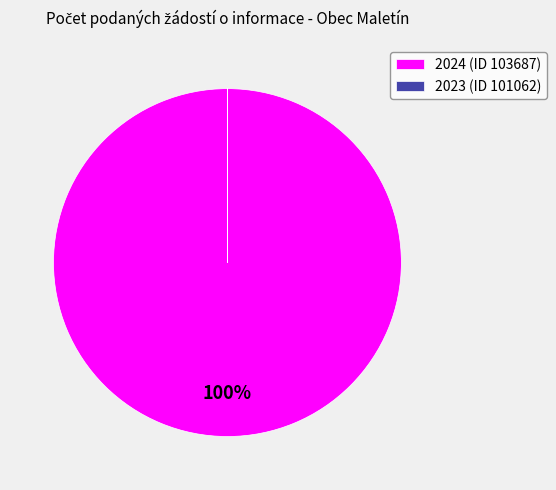

To the nearest percent, what is the difference between the largest and smallest slice percentages?

100%